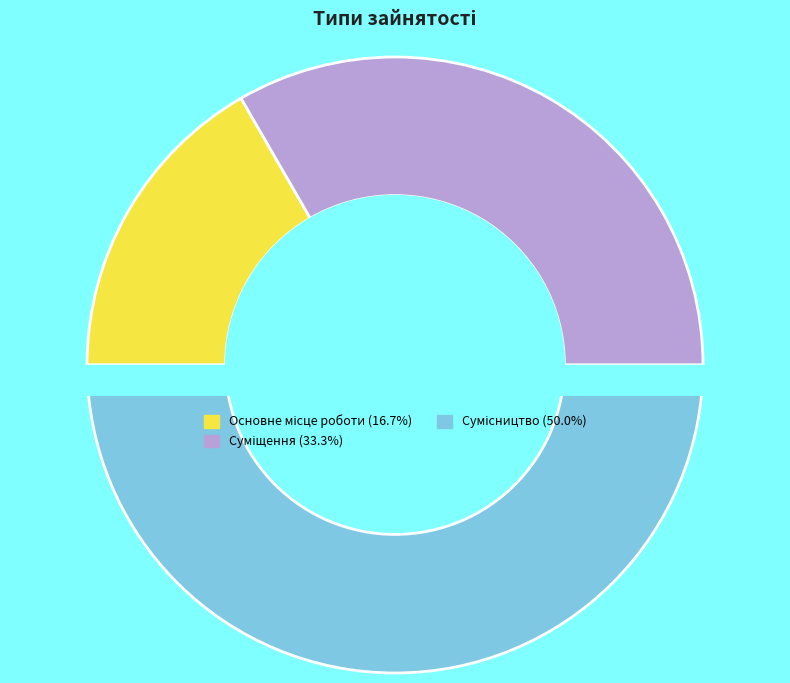

To the nearest percent, what percentage of the pie is Сумісництво?

50%